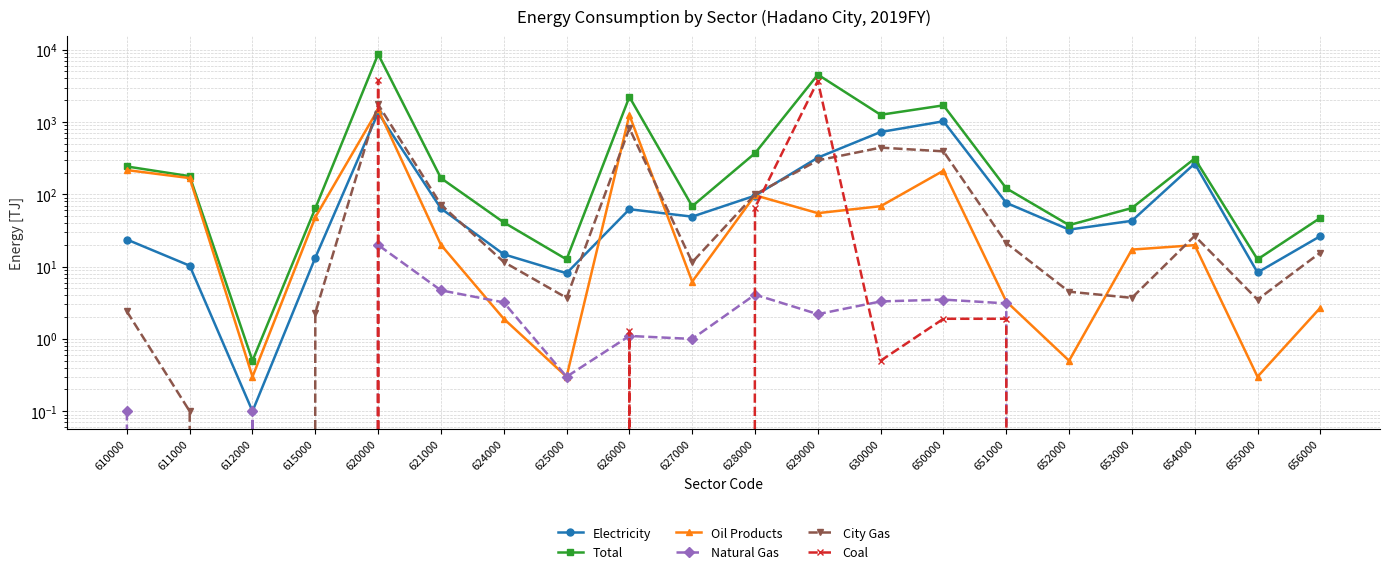

Reading left to right, what are all the values shown in this chart?

Electricity: 23.7	10.3	0.1	13.3	1342.6	63.7	14.8	8.1	62.2	49.1	95.8	321.6	727.3	1023.3	76.2	32.5	43.0	266.0	8.3	26.4
Total: 242.6	178.1	0.5	64.0	8664.1	167.4	40.9	12.6	2225.0	68.4	370.1	4521.3	1258.4	1699.6	121.1	37.5	64.6	312.6	12.6	47.2
Oil Products: 216.3	167.7	0.3	48.3	1497.0	20.0	1.9	0.3	1248.2	6.2	97.0	54.9	68.5	212.2	3.3	0.5	17.2	19.8	0.3	2.7
Natural Gas: 0.1	0.0	0.1	0.0	19.9	4.7	3.2	0.3	1.1	1.0	4.1	2.2	3.3	3.5	3.1	0.0	0.0	0.0	0.0	0.0
City Gas: 2.4	0.1	0.0	2.3	1752.8	71.8	11.6	3.7	818.2	11.5	99.5	294.4	442.1	392.8	21.2	4.5	3.7	26.6	3.5	15.6
Coal: 0.0	0.0	0.0	0.0	3764.7	0.0	0.0	0.0	1.3	0.0	65.4	3697.5	0.5	1.9	1.9	0.0	0.0	0.0	0.0	0.0